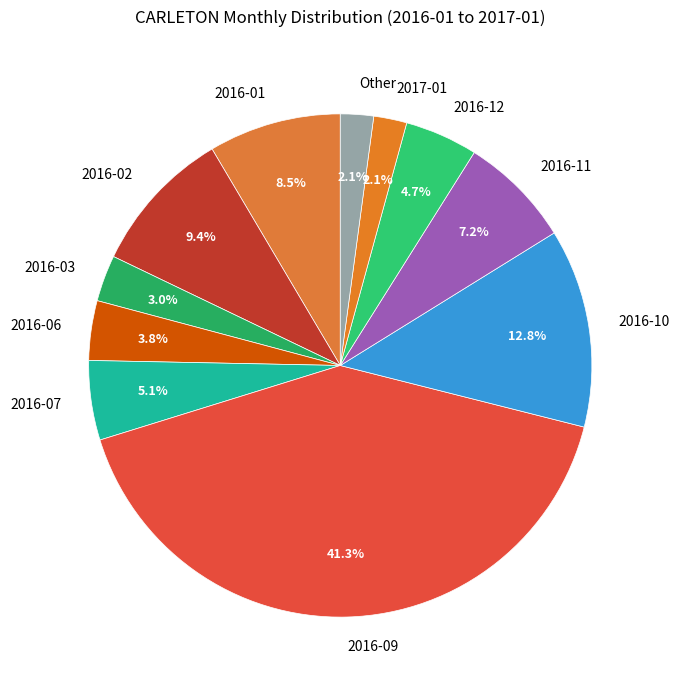

What percentage is NOT represented by 2016-03?

97.0%